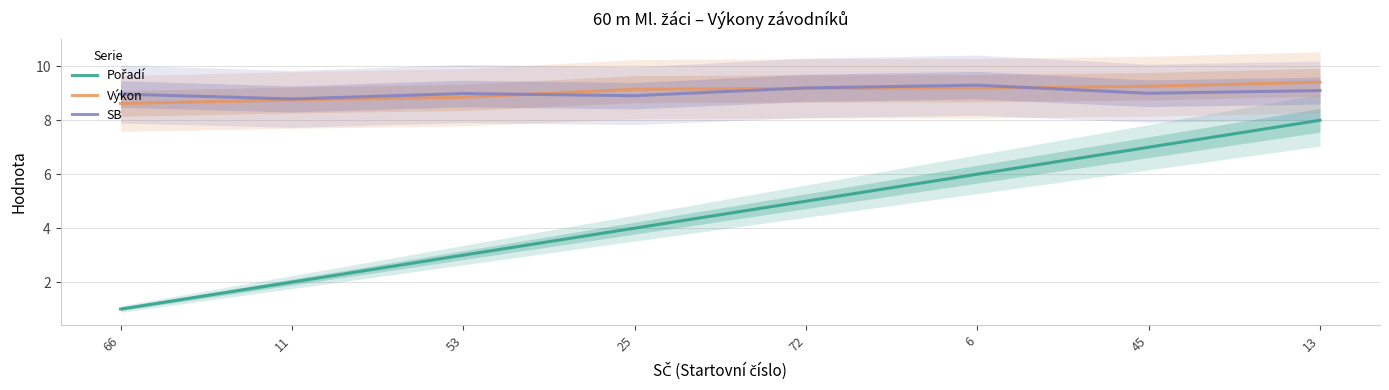

Reading right to left, transcribe all the data shown in this chart.

Pořadí: 8.0	7.0	6.0	5.0	4.0	3.0	2.0	1.0
Výkon: 9.4	9.3	9.2	9.2	9.2	8.8	8.8	8.6
SB: 9.1	9.0	9.3	9.2	8.9	9.0	8.8	9.0